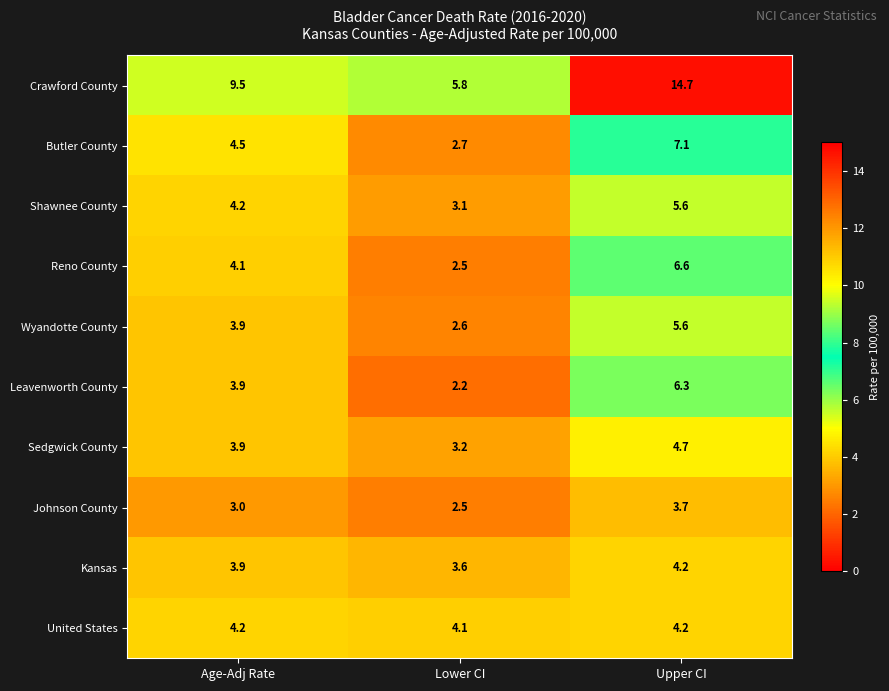

How many distinct data groups are displayed?

10